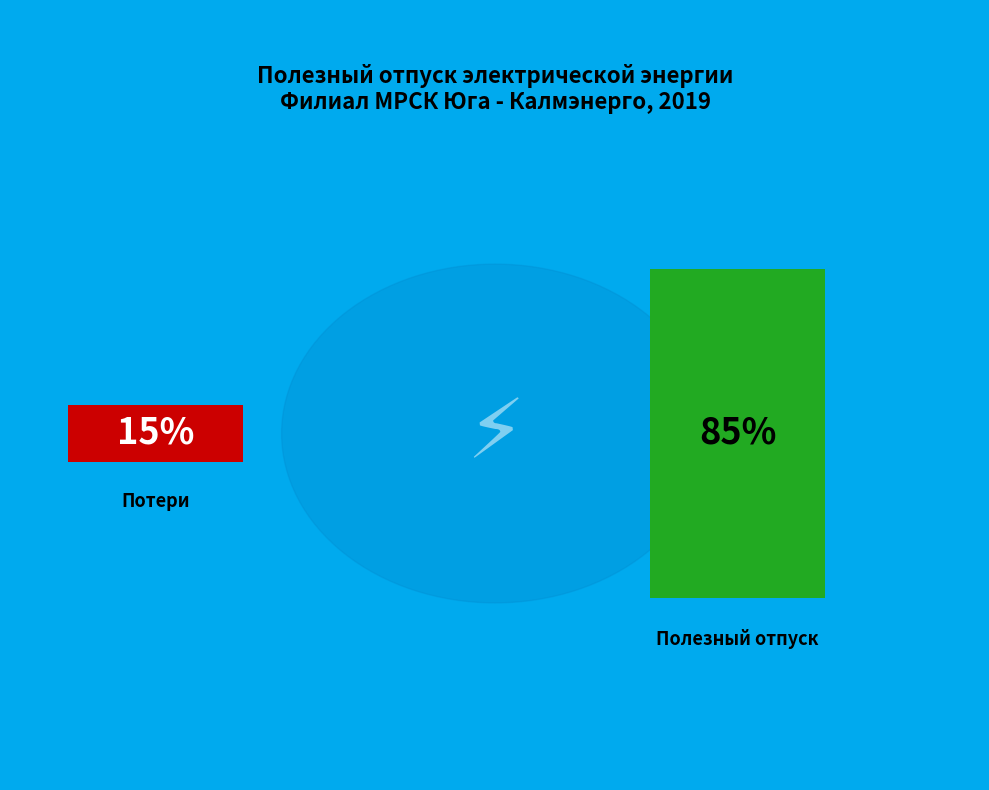

What portion of the pie excludes Полезный отпуск?

14.6%